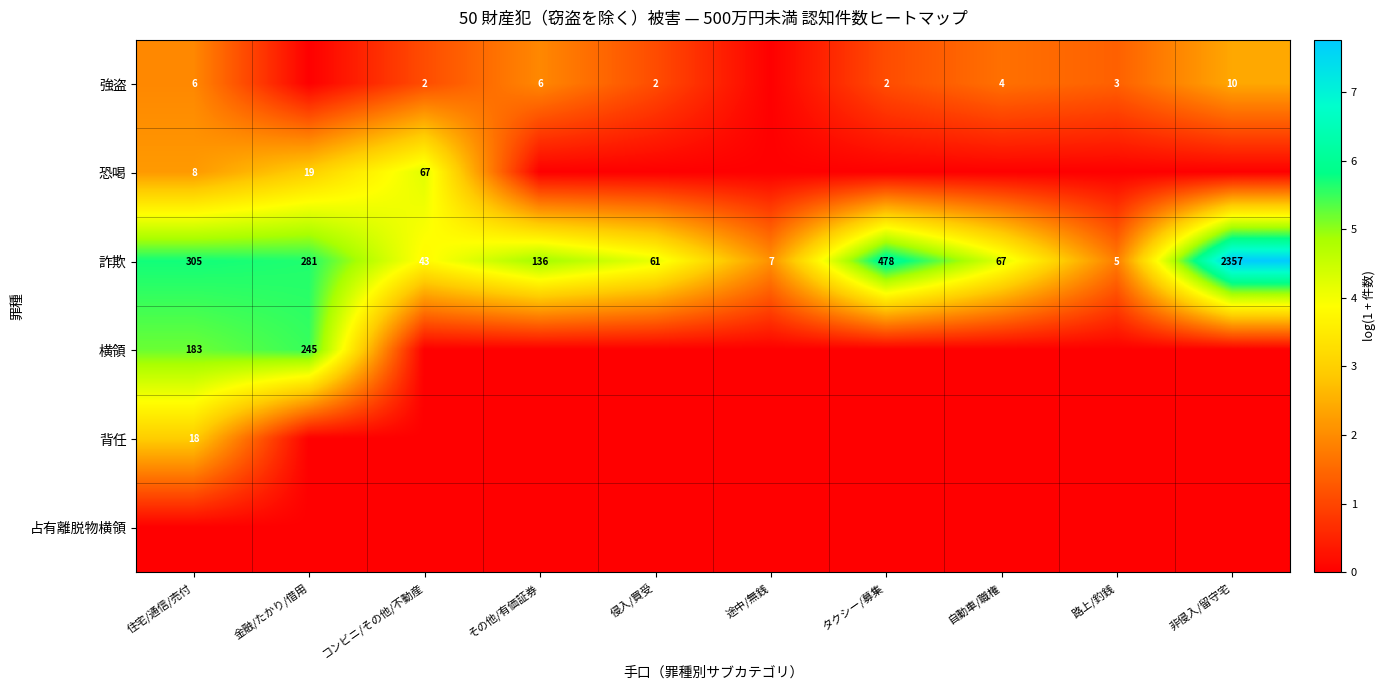

What is the sum of all 詐欺 values?

3740